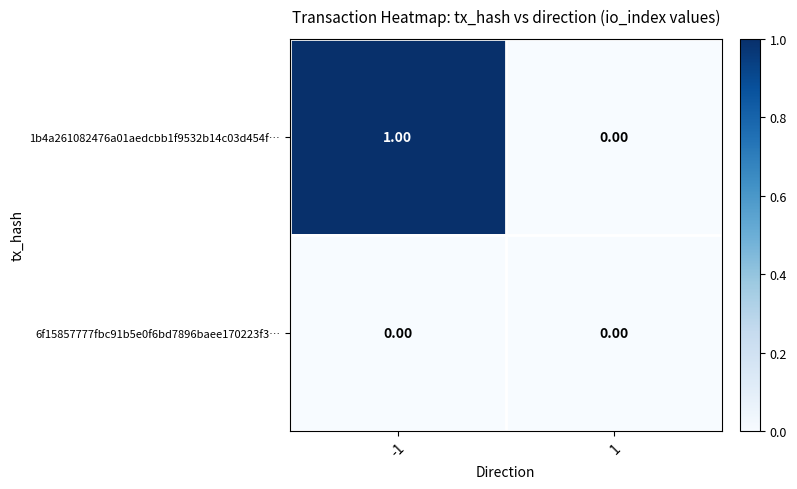

At which category is the sum across all series the highest?

-1